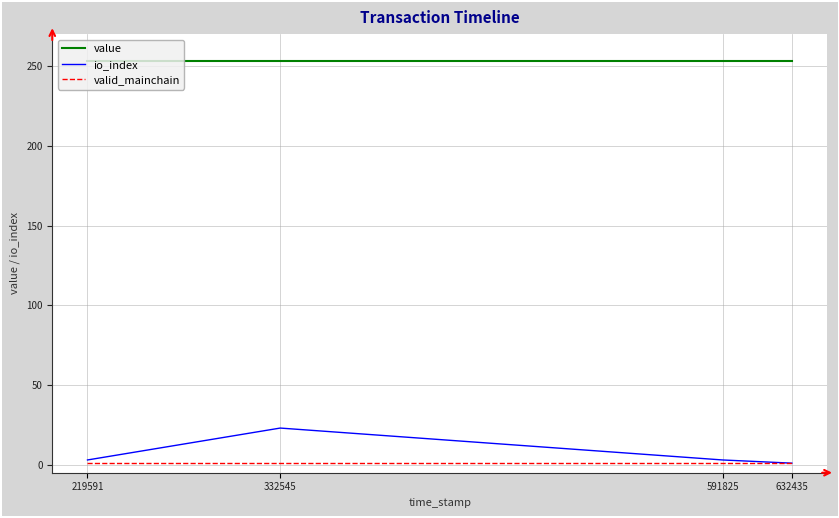

What is the maximum value for value?

253.3